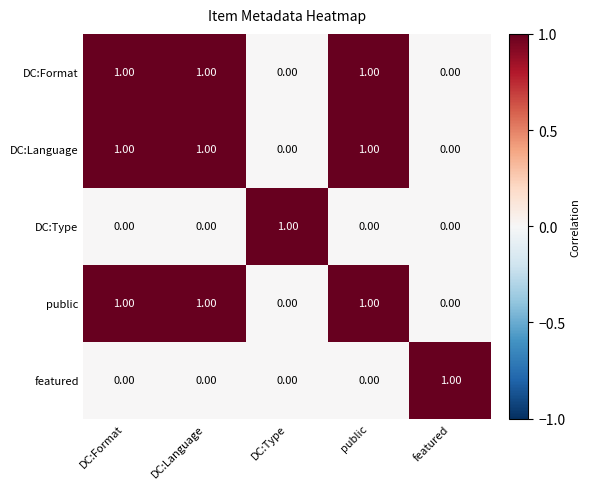

At how many categories does at least one series exceed 0?

5